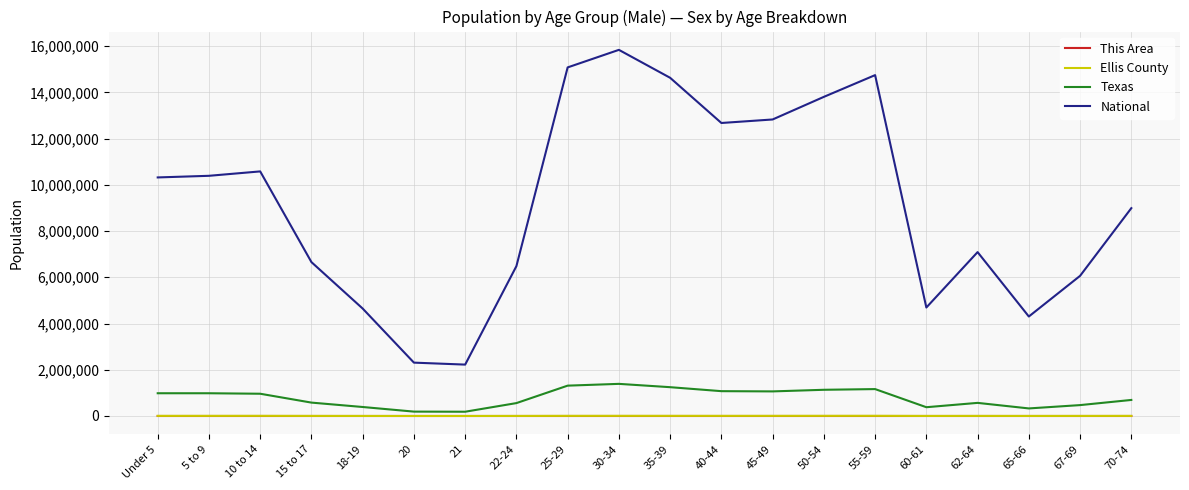

The value of National at 70-74 is 13289567. True or false?

False